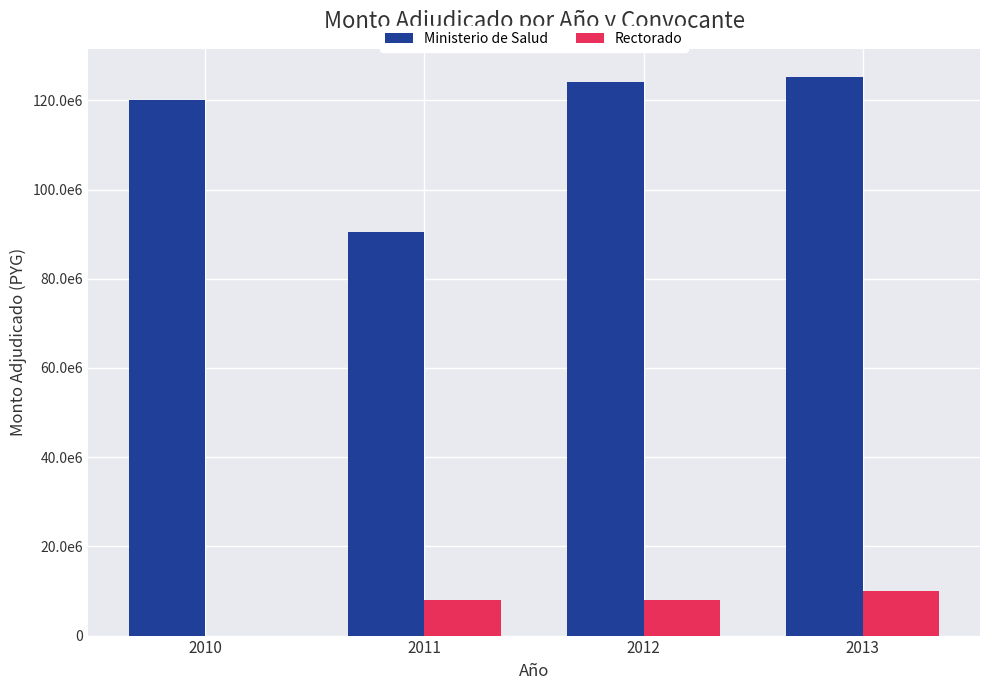

Which series has the largest total across all categories?

Ministerio de Salud